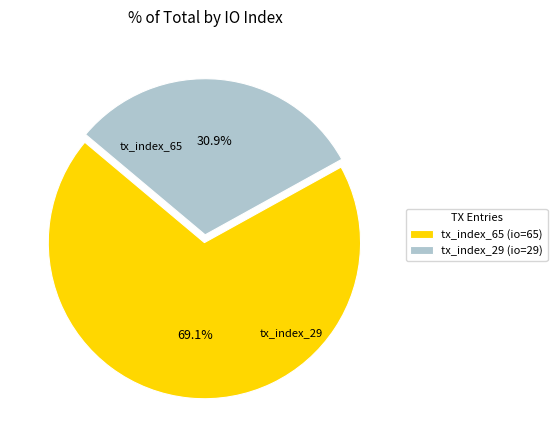

Which has a higher value, tx_index_29 or tx_index_65?

tx_index_65